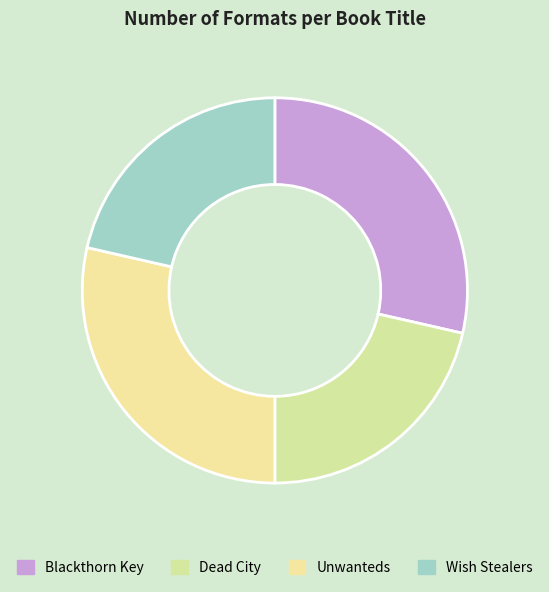

Is there a majority slice in this chart?

No